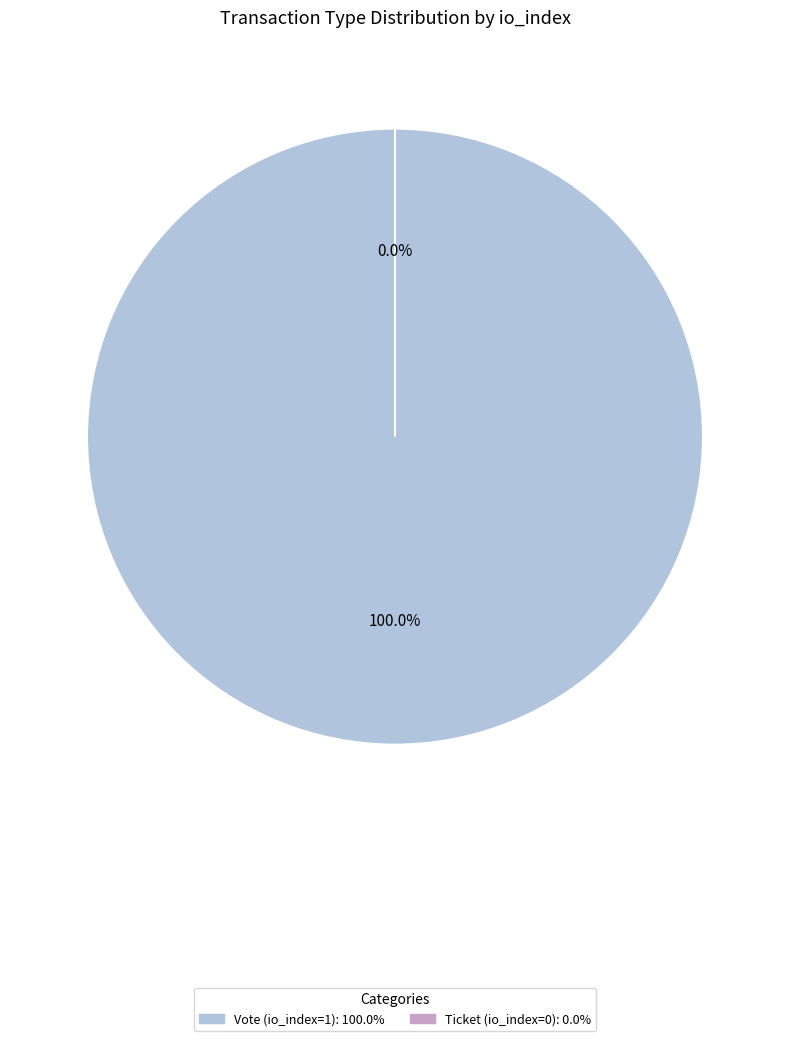

How many segments does this pie chart have?

2